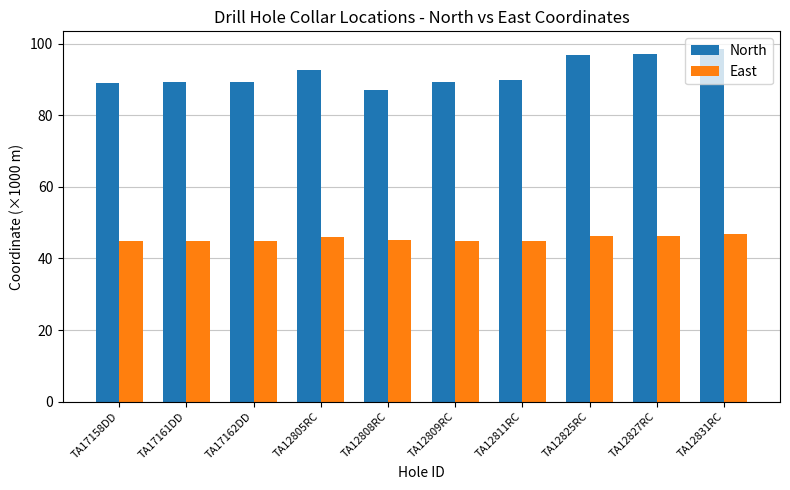

True or false: North has a value of 59.9 at TA12825RC.

False